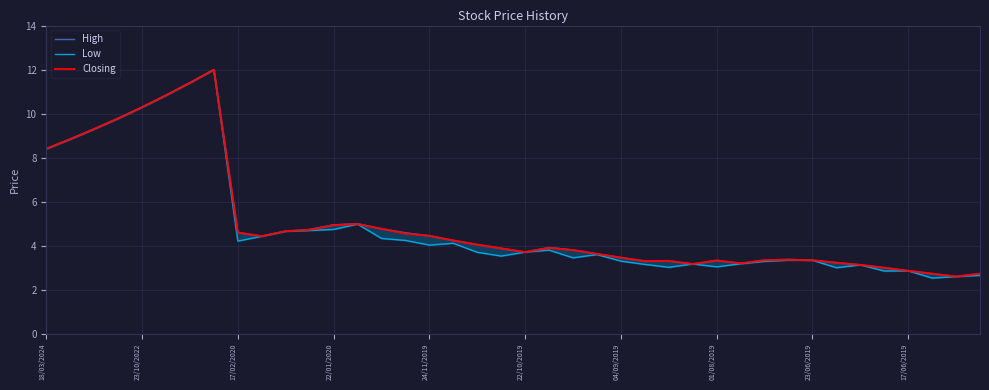

Where does the High series first go above 3?

18/03/2024